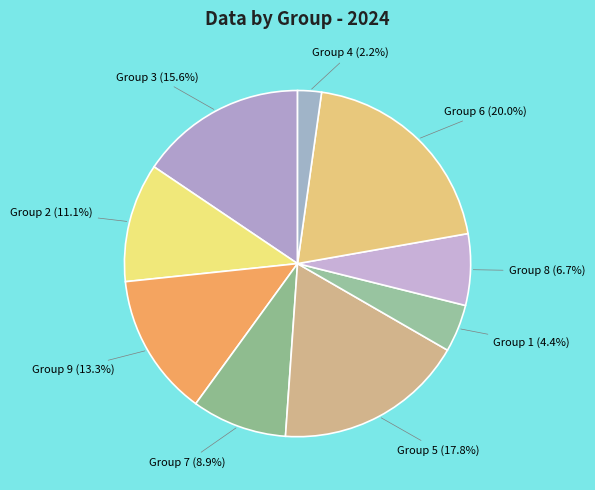

Approximately how many times larger is the value at Group 5 compared to Group 6?

0.9